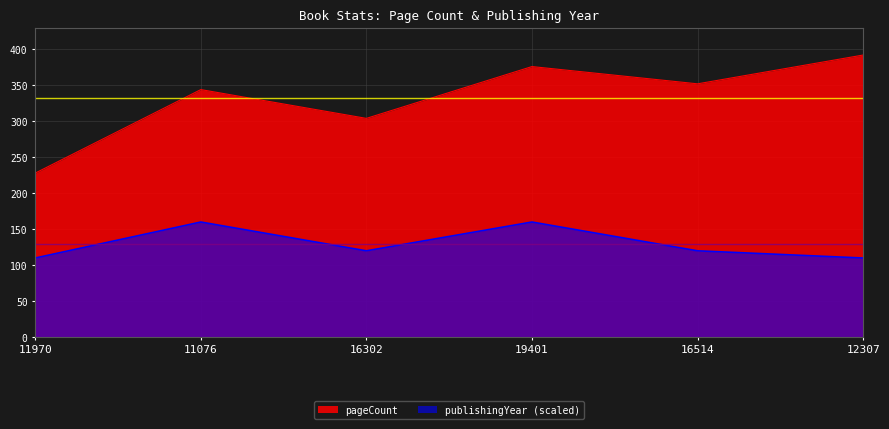

In pageCount, how many points are lower than both neighbors (excluding endpoints)?

2